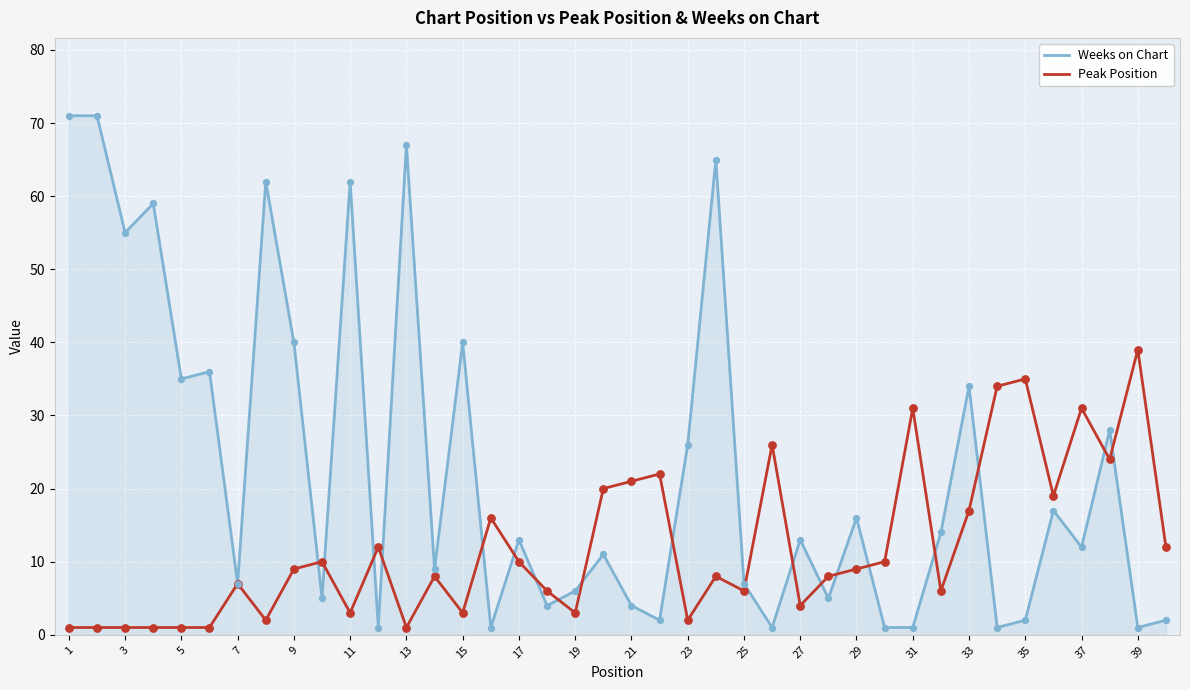

What are all the series names shown in the legend?

Weeks on Chart, Peak Position